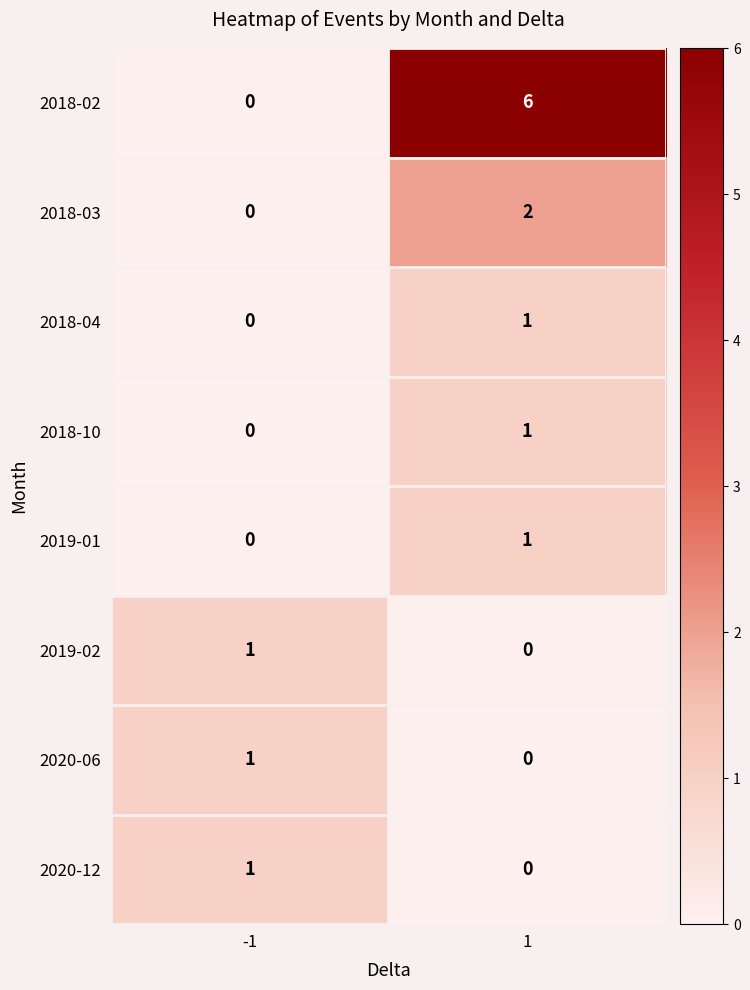

Reading right to left, list all the values displayed in this chart.

2018-02: 1=6	-1=0
2018-03: 1=2	-1=0
2018-04: 1=1	-1=0
2018-10: 1=1	-1=0
2019-01: 1=1	-1=0
2019-02: 1=0	-1=1
2020-06: 1=0	-1=1
2020-12: 1=0	-1=1